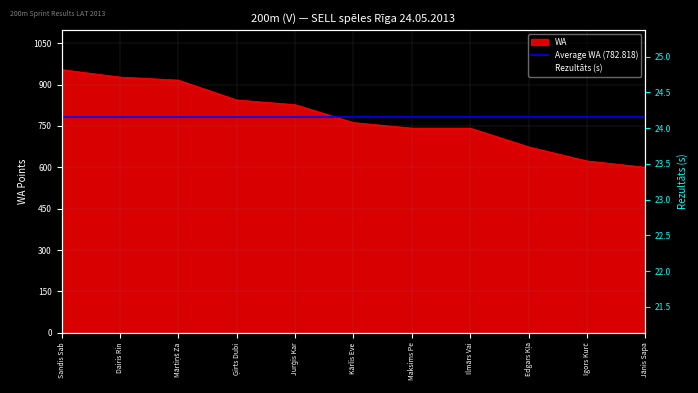

What is the approximate value of Rezultāts at Sandis Sab?

21.8